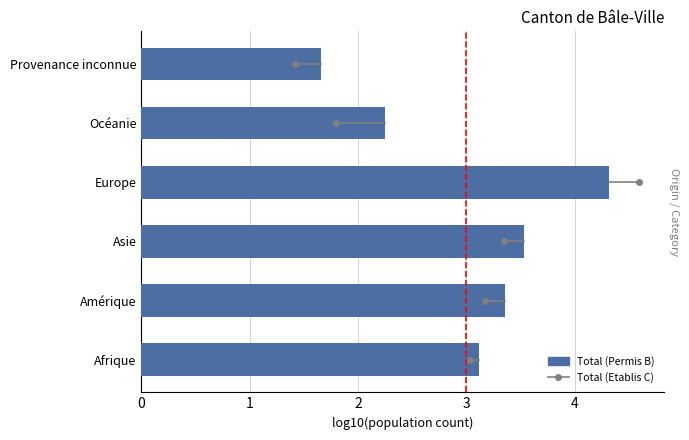

What is the change in value from Afrique to Provenance inconnue?

-1.5